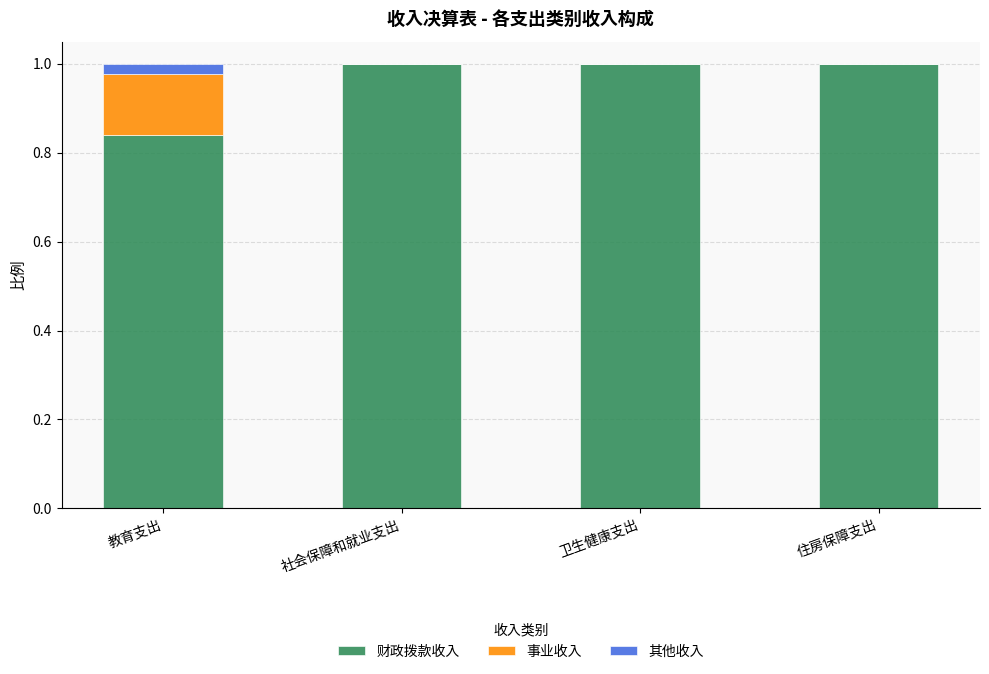

True or false: 财政拨款收入 has a value of 0.4 at 教育支出.

False